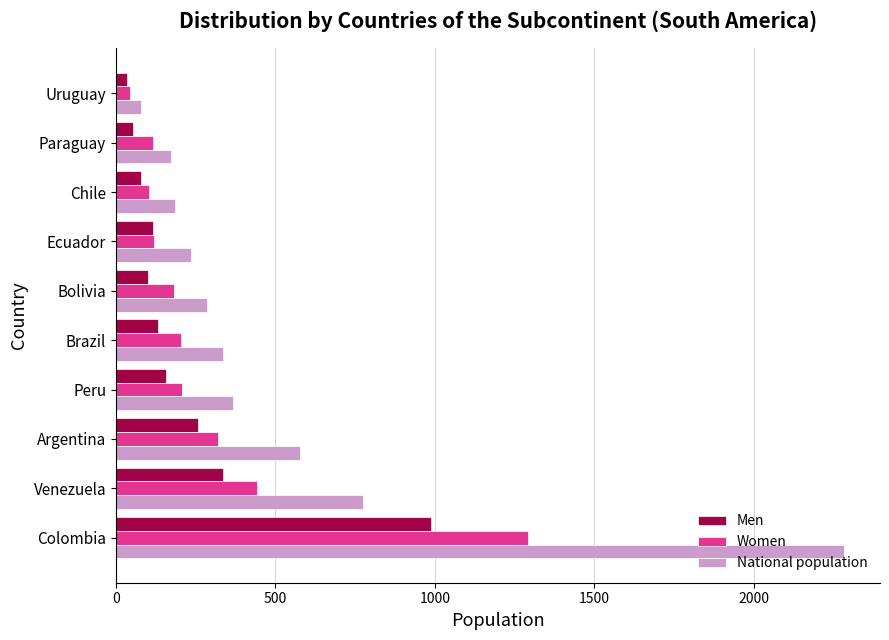

What are all the series names shown in the legend?

Men, Women, National population